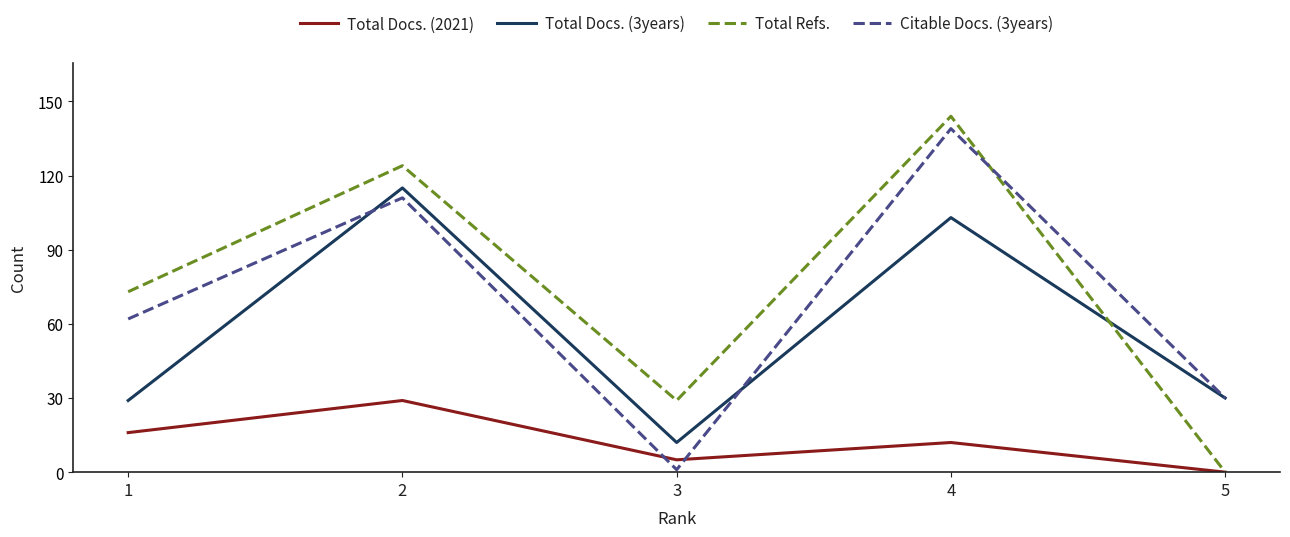

Is it true that Citable Docs. (3years) equals 111 at 2?

True